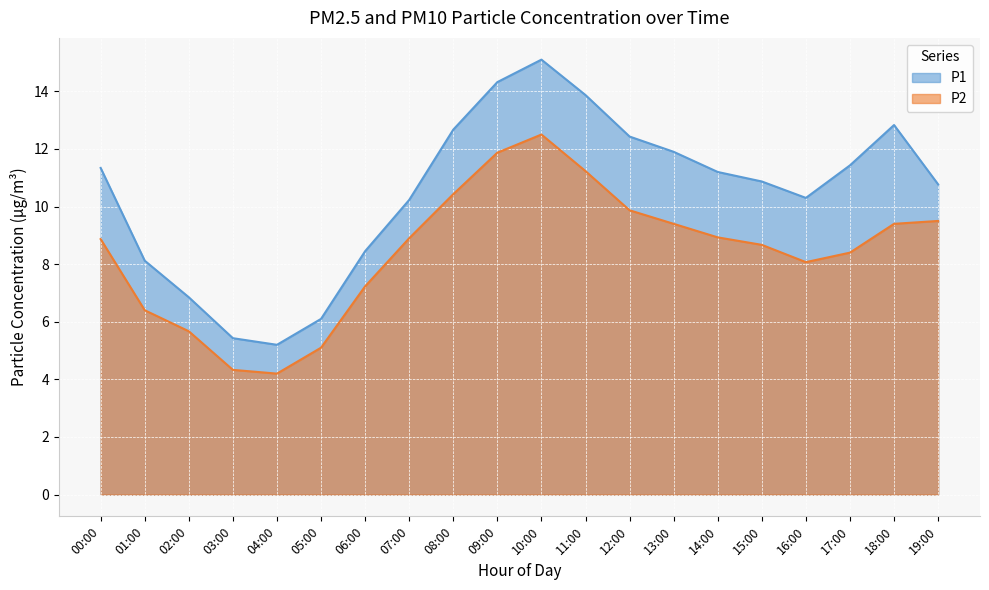

What is the difference between the maximum and second lowest values in the P2 series?

8.2